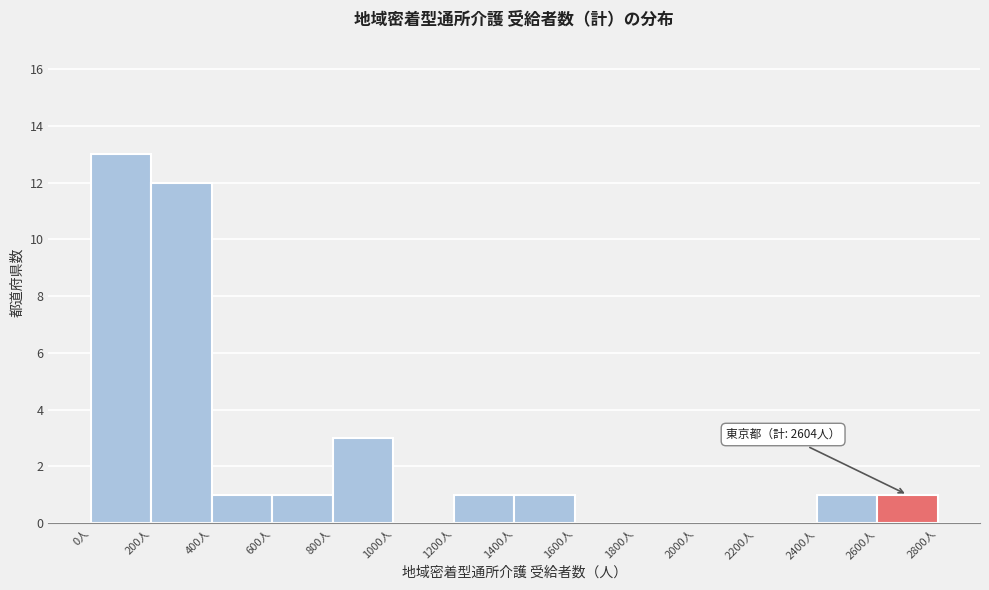

Over which range of the x-axis is the bar tallest?

0 to 200